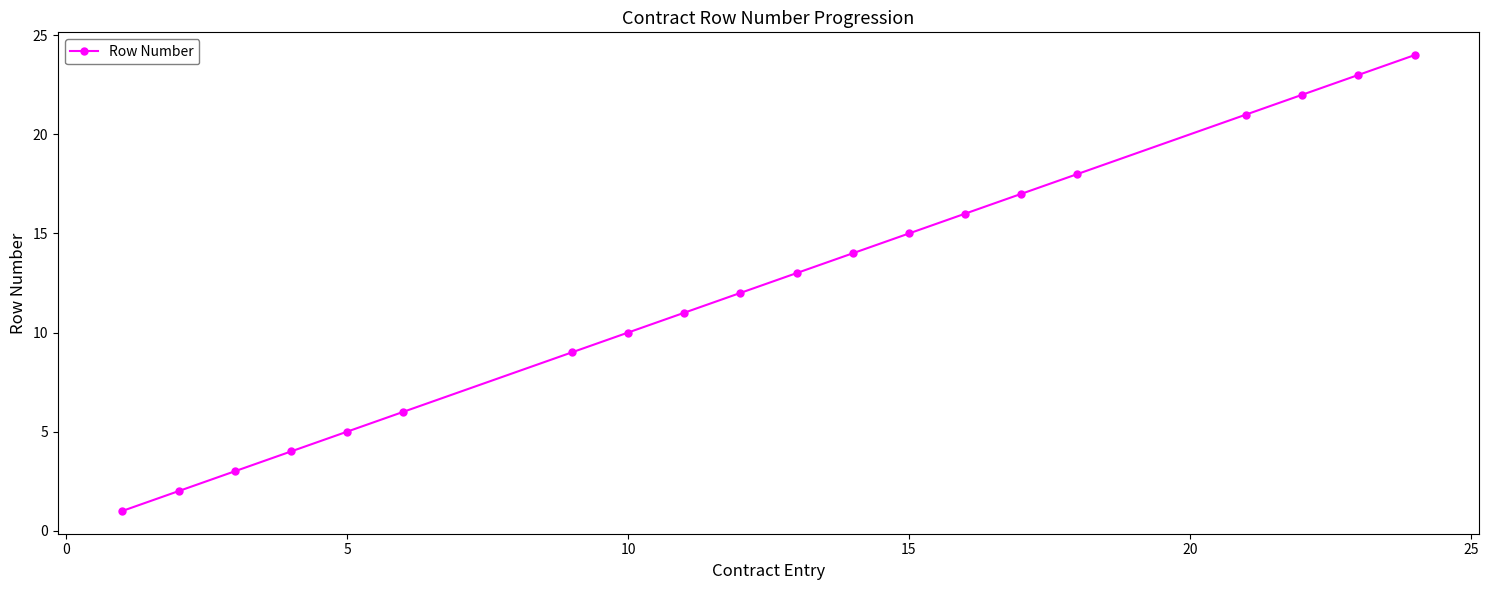

True or false: there are more than 2 points higher than both neighbors.

False